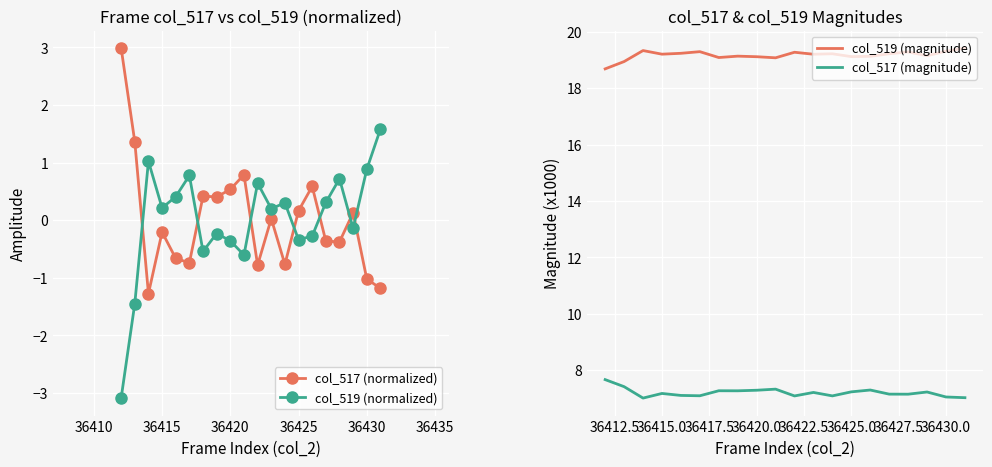

In col_517 (normalized), how many points are higher than both neighbors (excluding endpoints)?

6